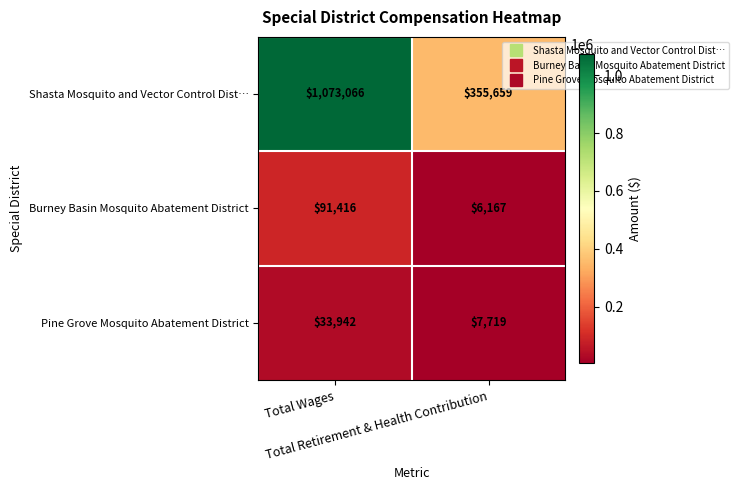

What is the maximum value for Burney Basin Mosquito Abatement District?

91416